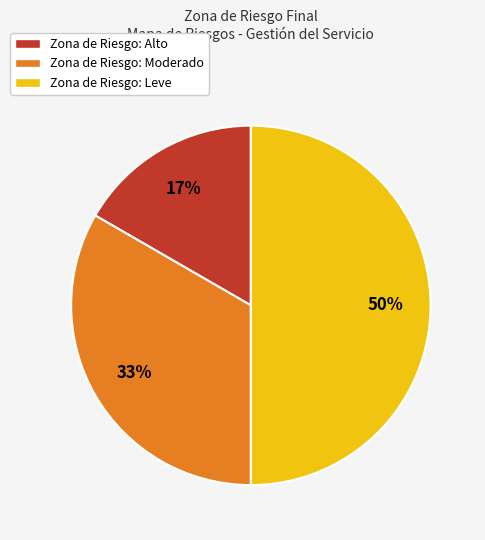

To the nearest percent, what portion does Zona de Riesgo: Leve represent?

50%